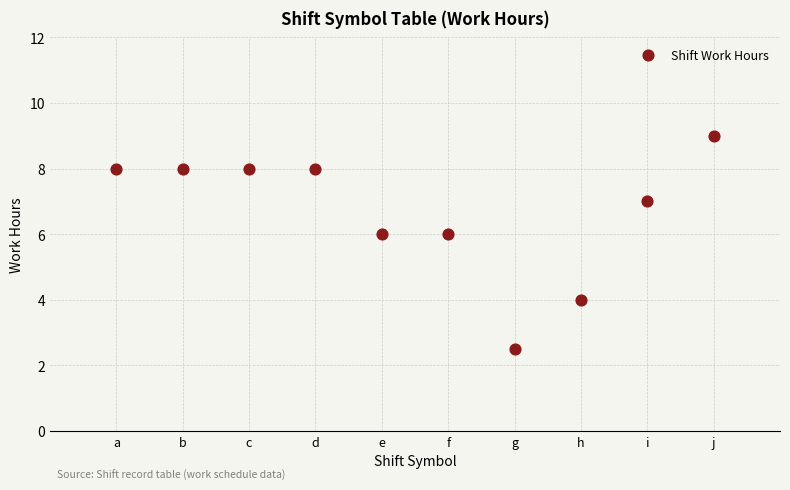

What is the average X value?

5.5